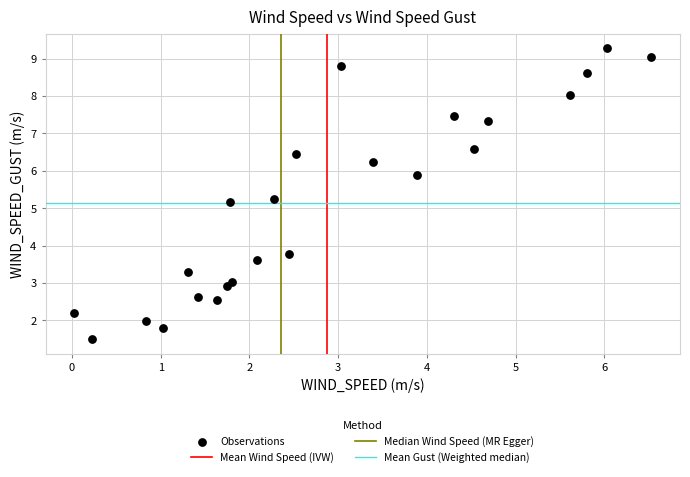

What is the range of X values (max minus min)?

6.5